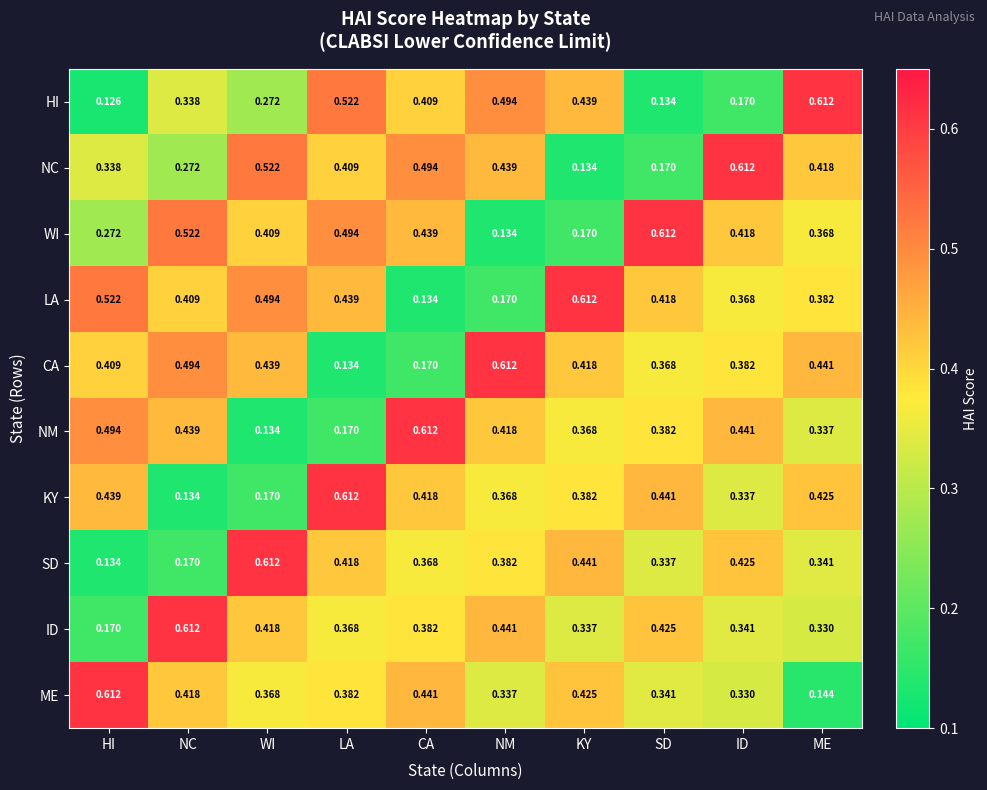

List the labels in order of CA value, largest first.

NM, NC, ME, WI, KY, HI, ID, SD, CA, LA